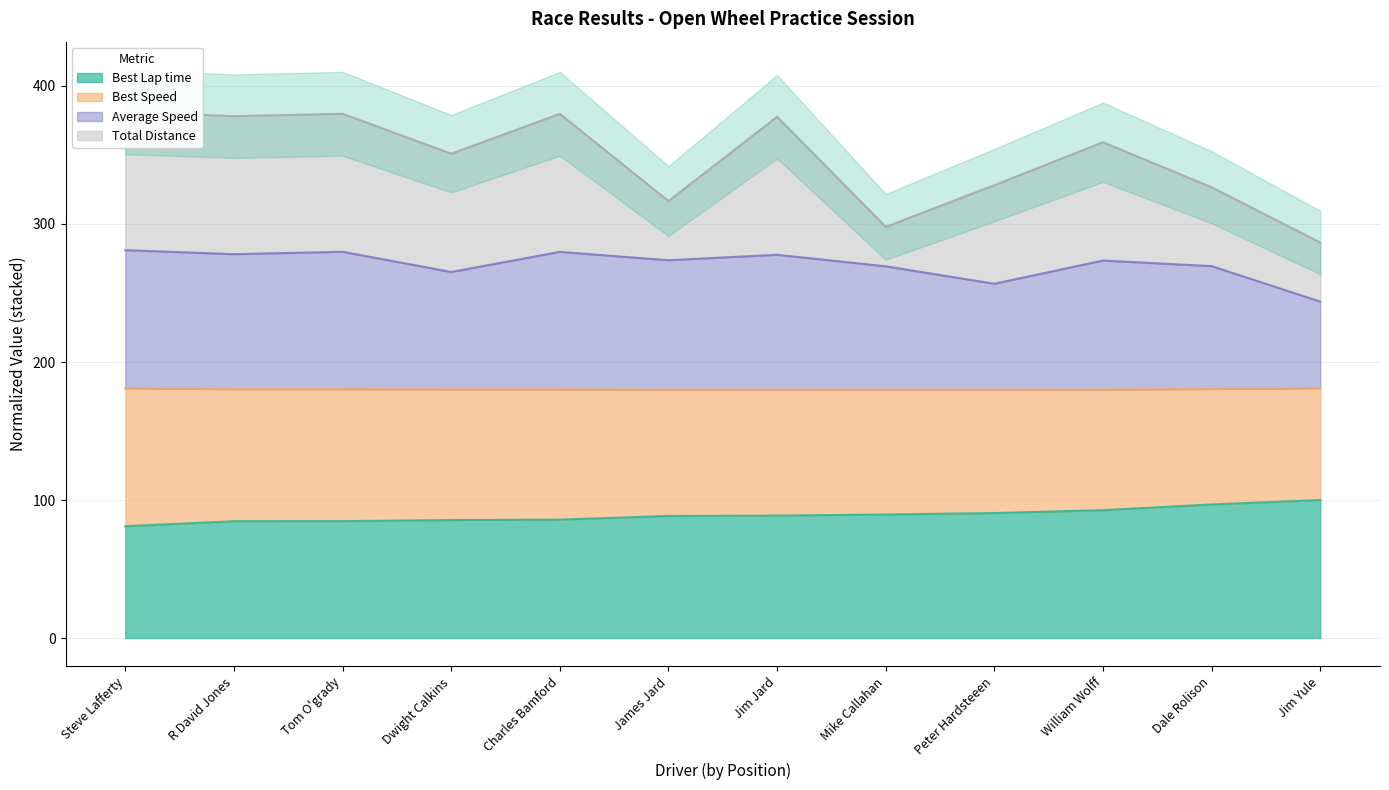

What value does the Best Lap time series have at Tom O'grady?

84.7